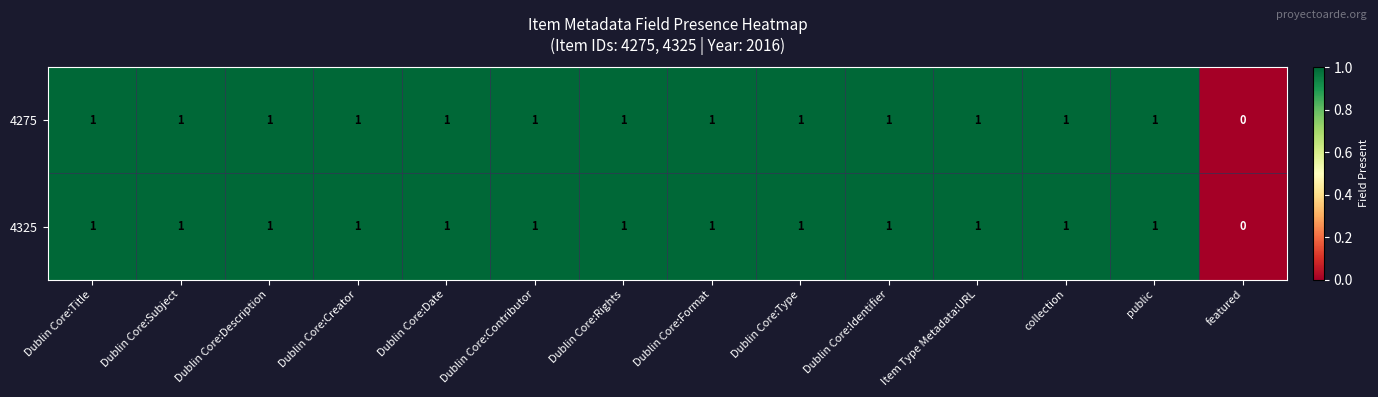

What is the sum of all 4275 values?

13